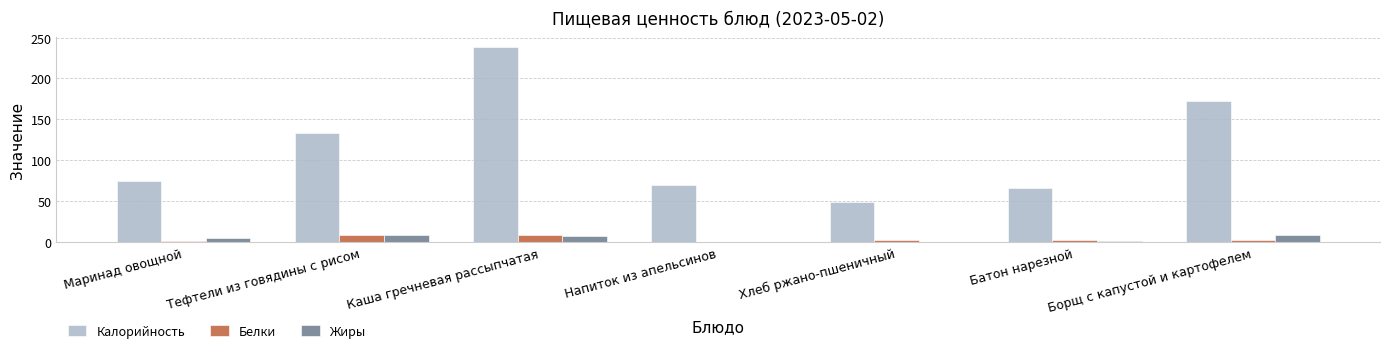

What is the difference between the Калорийность values at Борщ с капустой и картофелем and Маринад овощной?

96.9